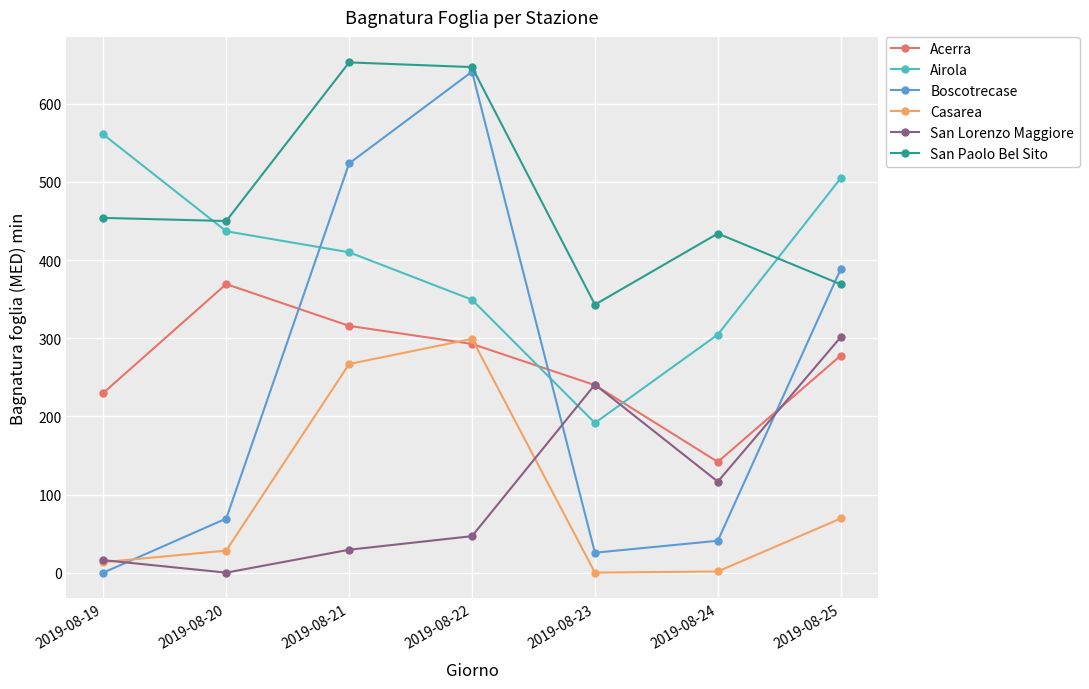

True or false: Boscotrecase has a value of 388.5 at 2019-08-25.

True